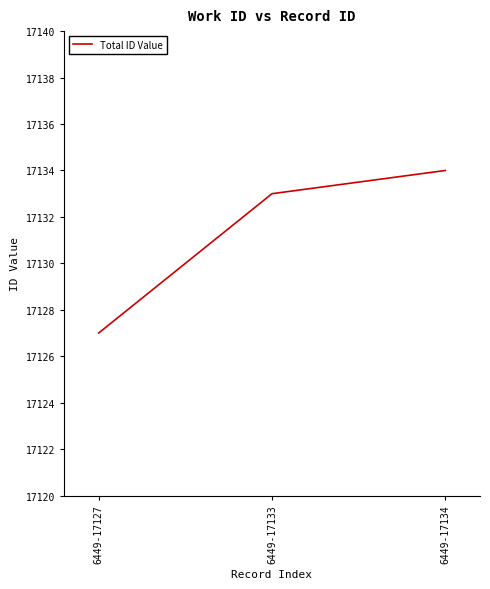

What is the sum of all values?

51394